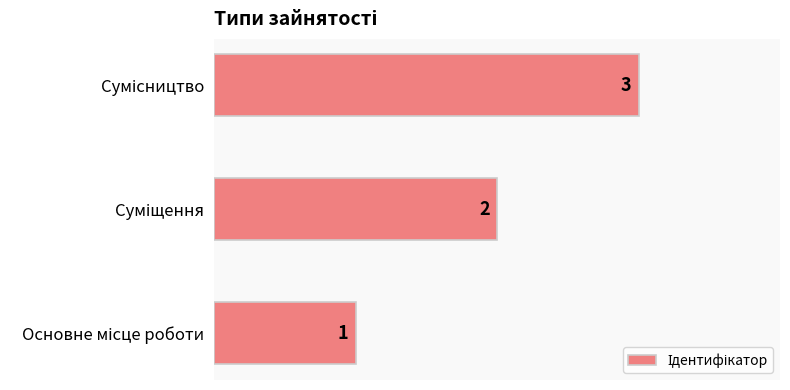

Count the values in the range 1 to 3.

3